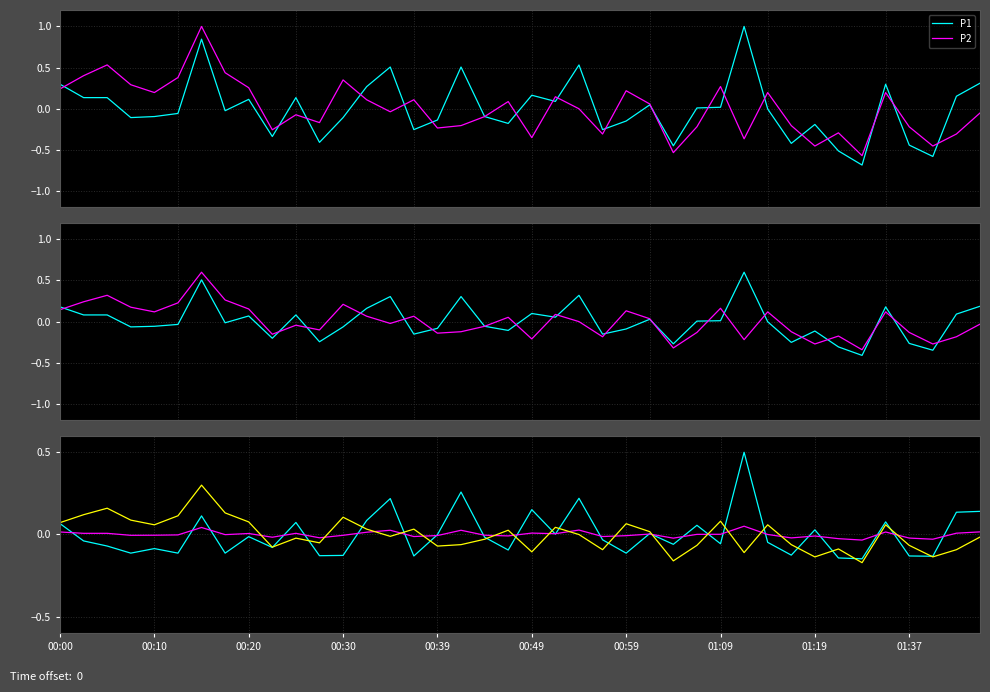

Where is P1 nearest to the value 0?

00:39